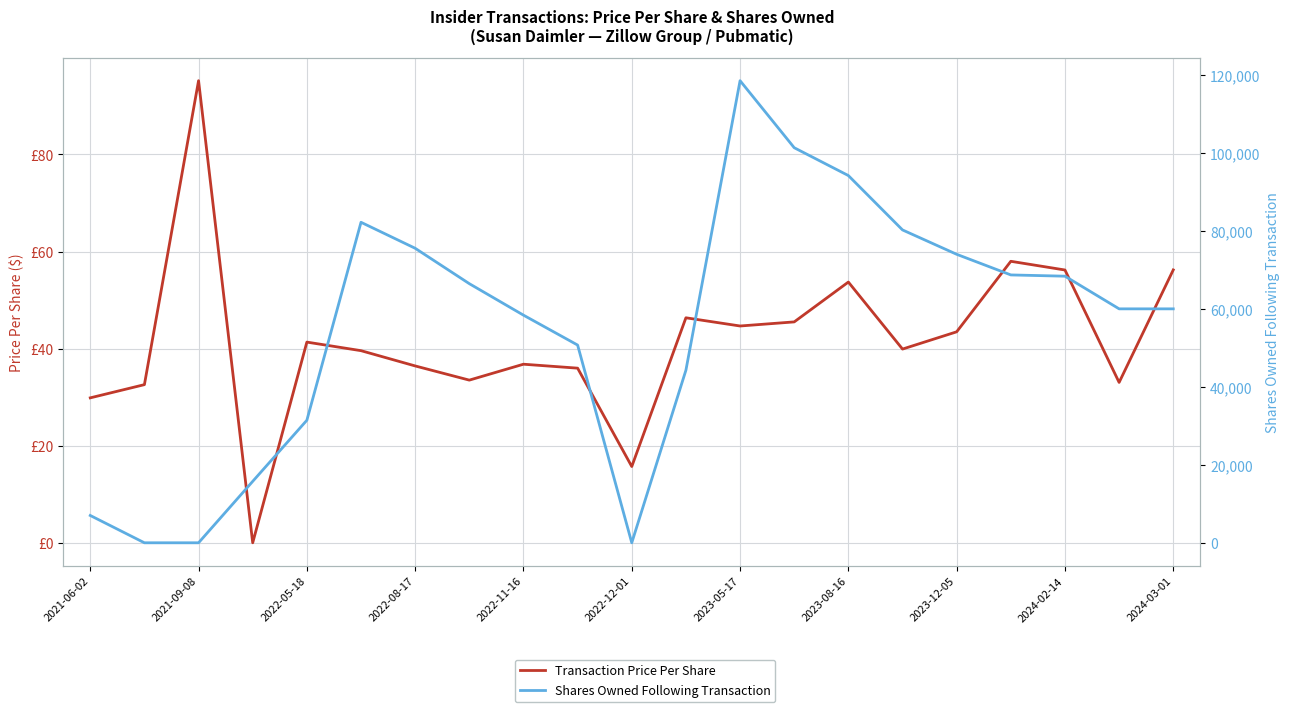

True or false: Transaction Price Per Share and Shares Owned Following Transaction cross at least once.

True